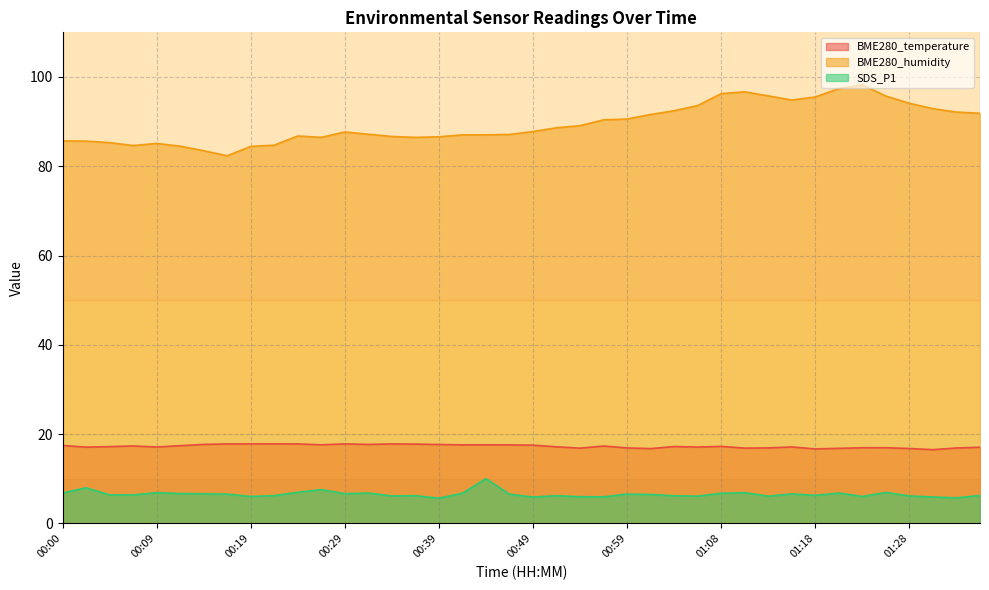

What is the difference between the BME280_humidity values at 01:11 and 01:28?

2.6